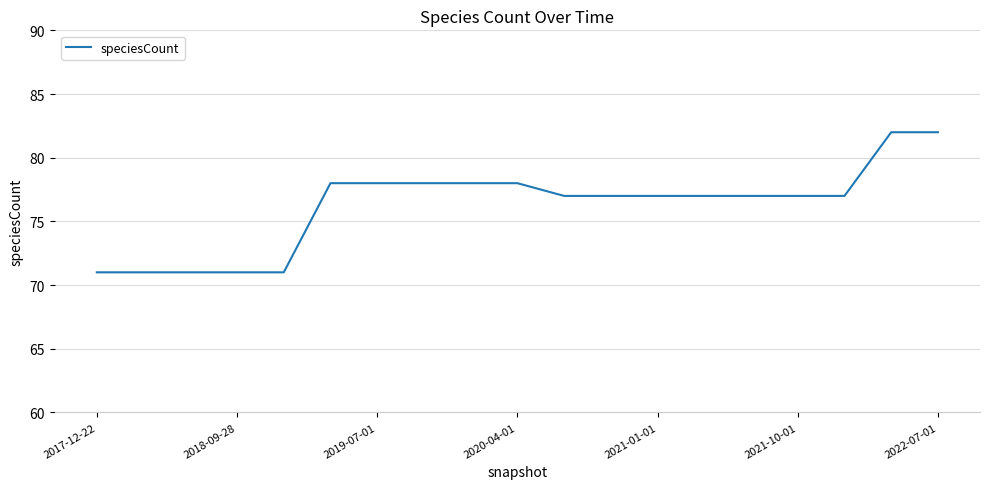

How many lines are shown in the chart?

1